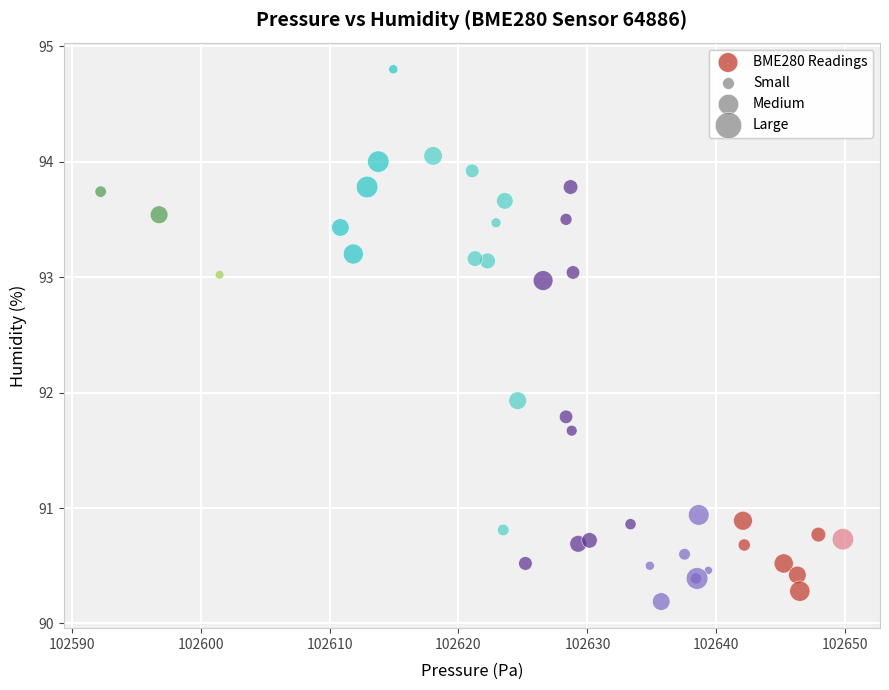

What Y value in the scatter plot is closest to 92?

91.9